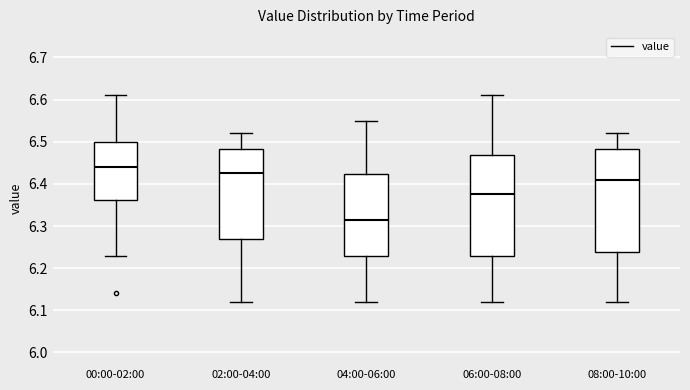

Where does the lower whisker of the box for 00:00-02:00 end on the y-axis? The values are not printed on the chart, so give them approximately, as read against the axis.

6.23